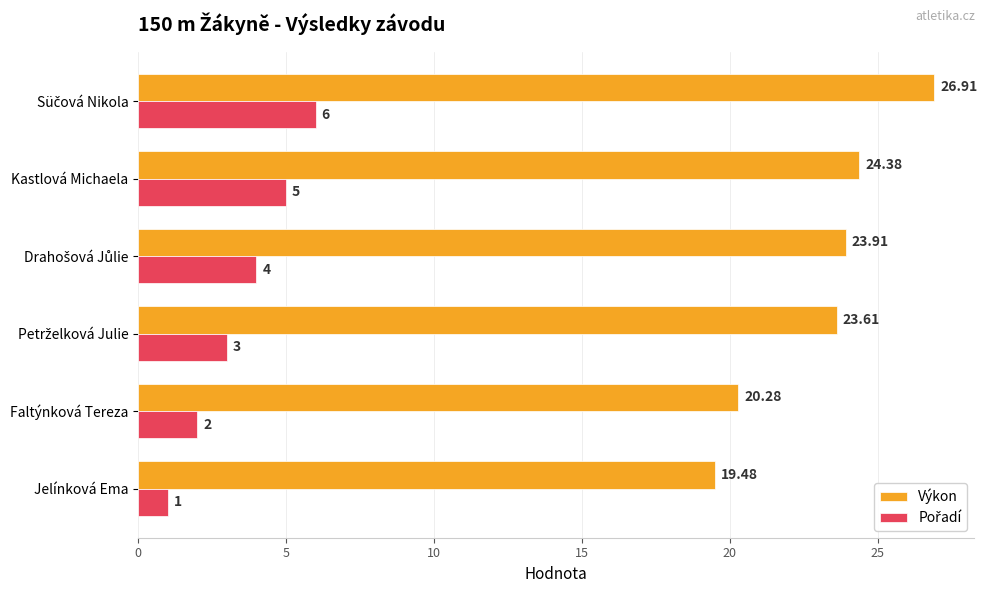

Which category has the lowest value in the Výkon series?

Jelínková Ema